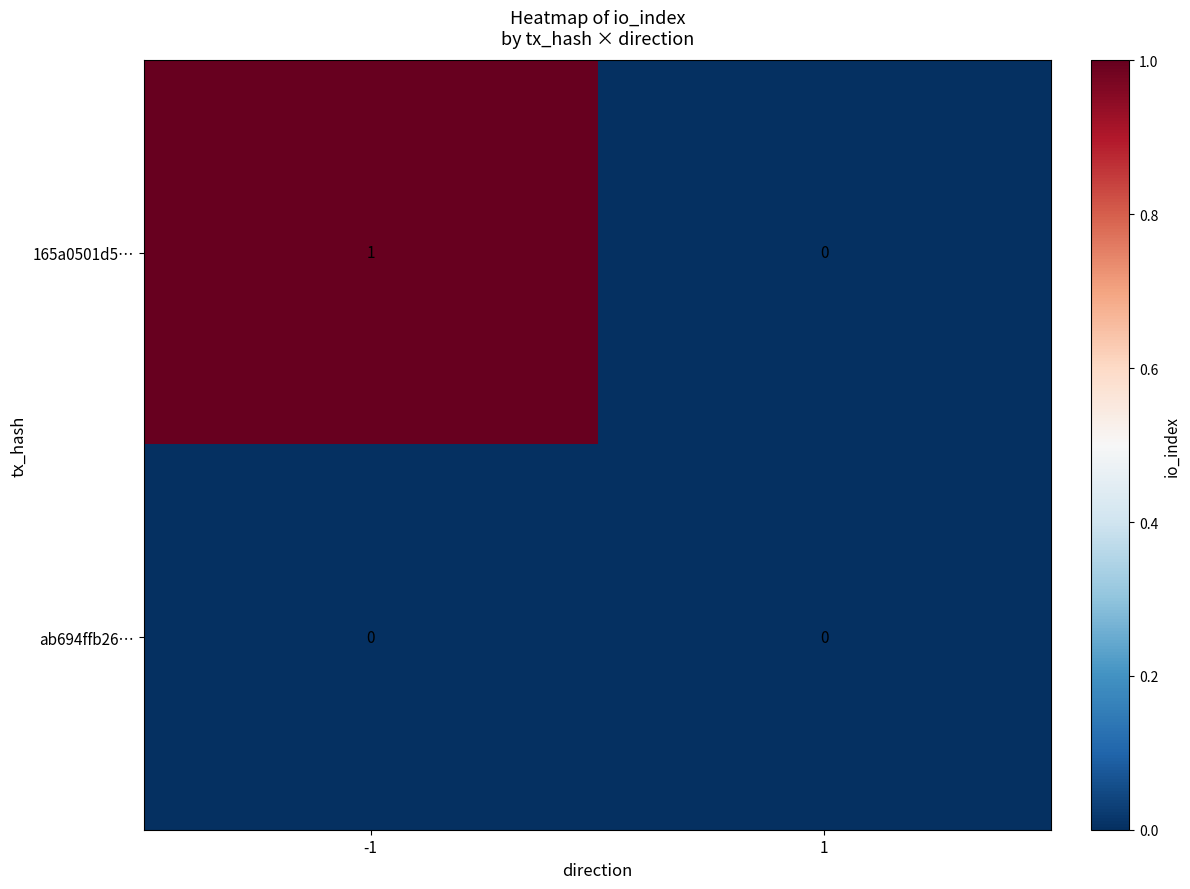

Rank the categories by 165a0501d5… value from lowest to highest.

1, -1